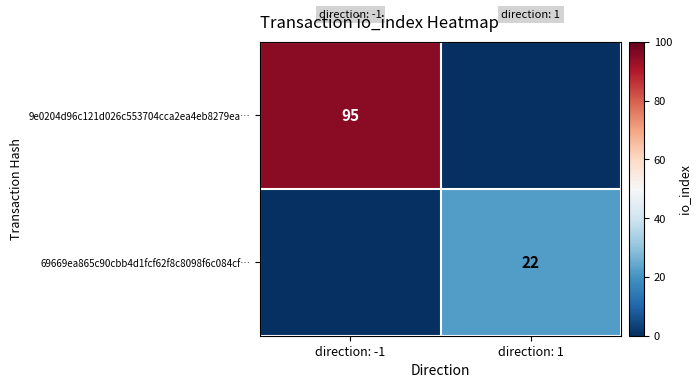

Is it true that 9e0204d96c121d026c553704cca2ea4eb8279ea… equals 95 at direction: -1?

True